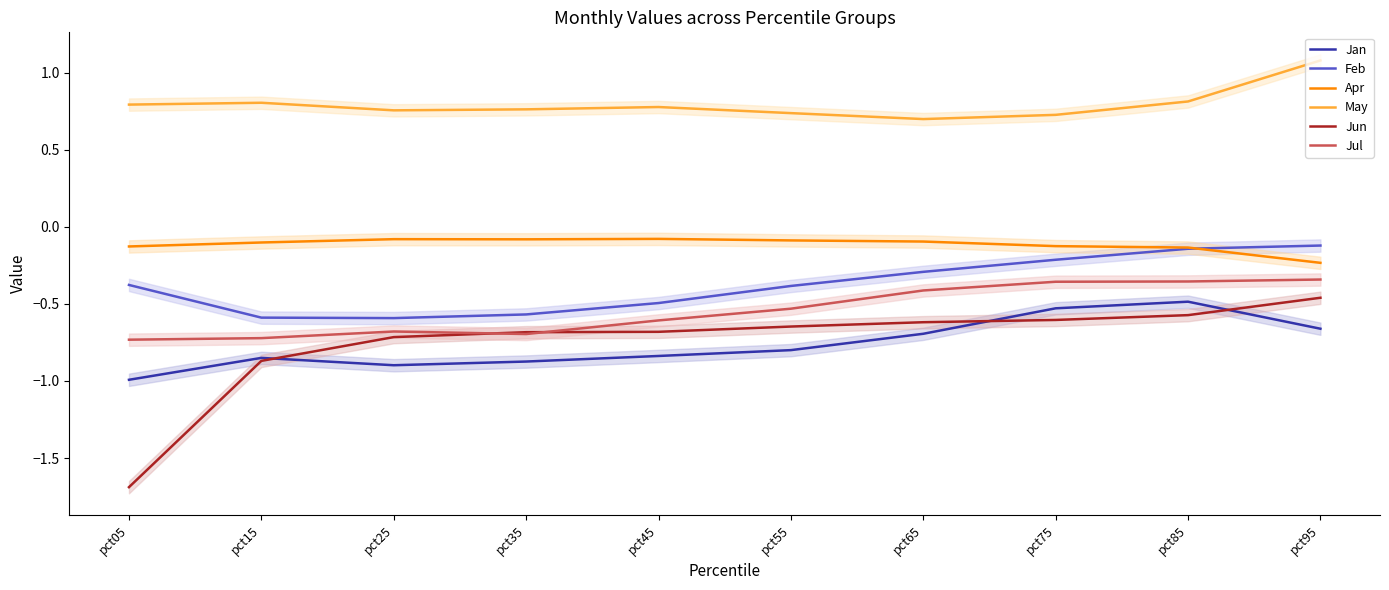

What is the difference between the highest and lowest values at pct15?

1.7